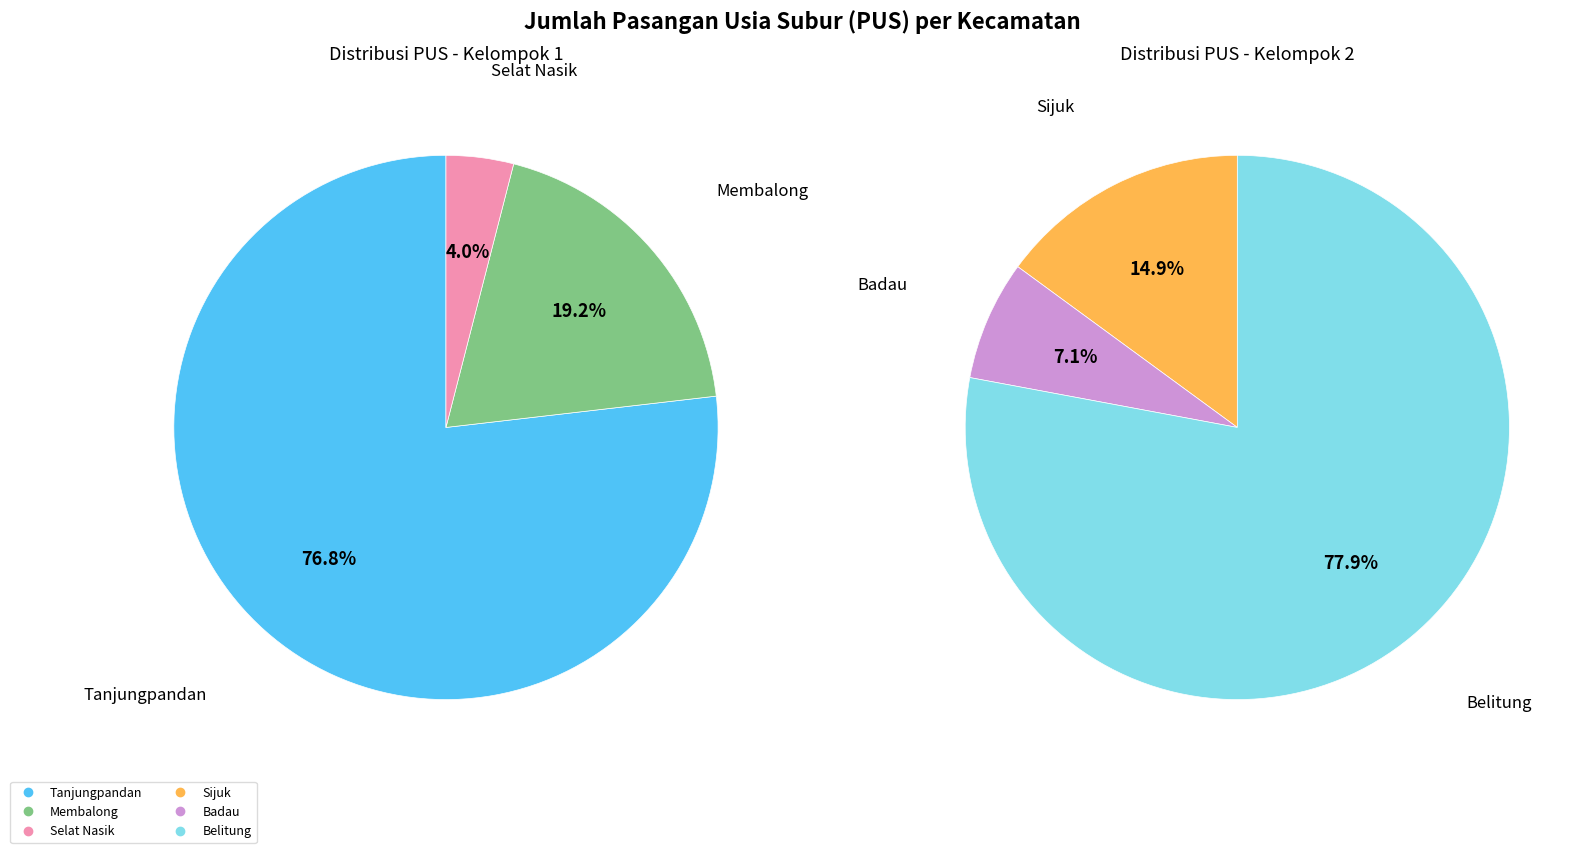

Does Sijuk represent more than half of the total?

No